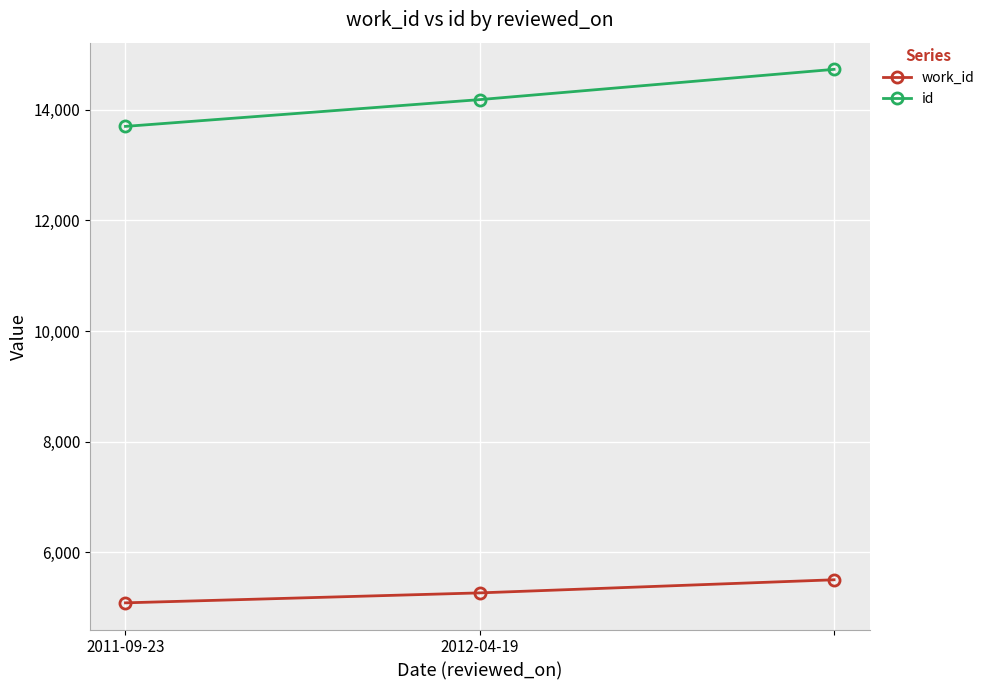

What is the difference between the maximum and minimum values in the id series?

1031